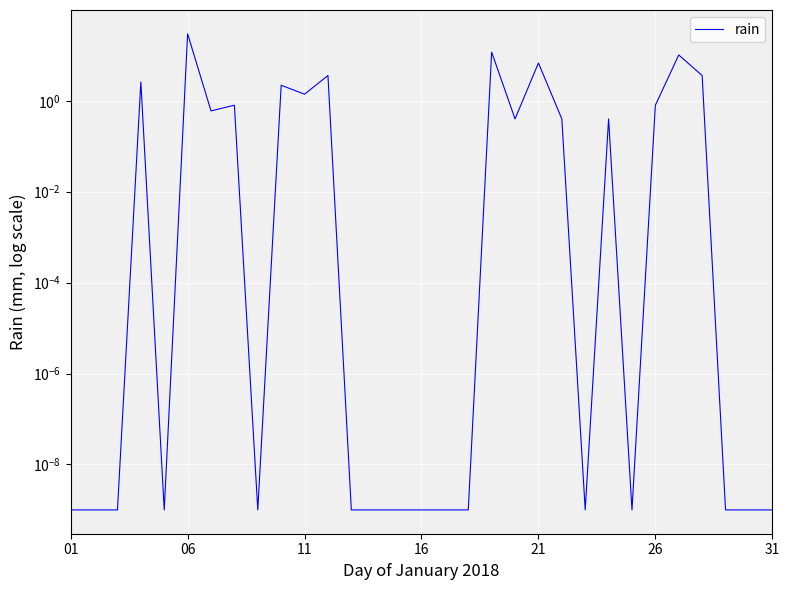

What is the maximum value shown in the chart?

29.8